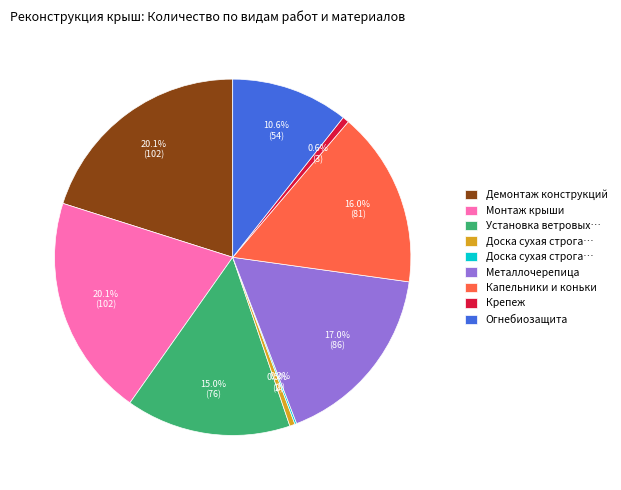

Does any single category account for the majority?

No